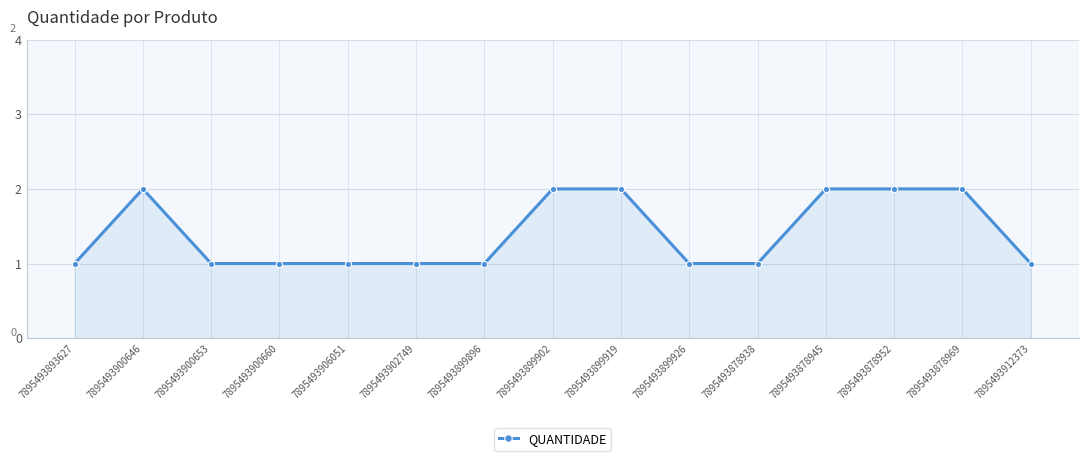

What is the label of the 13th point from the right?

7895493900653